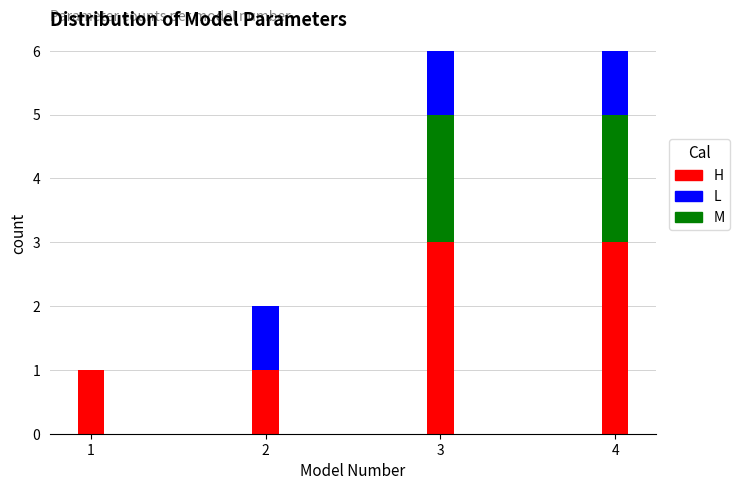

Reading left to right, list the values for the H series.

1=1	2=1	3=3	4=3